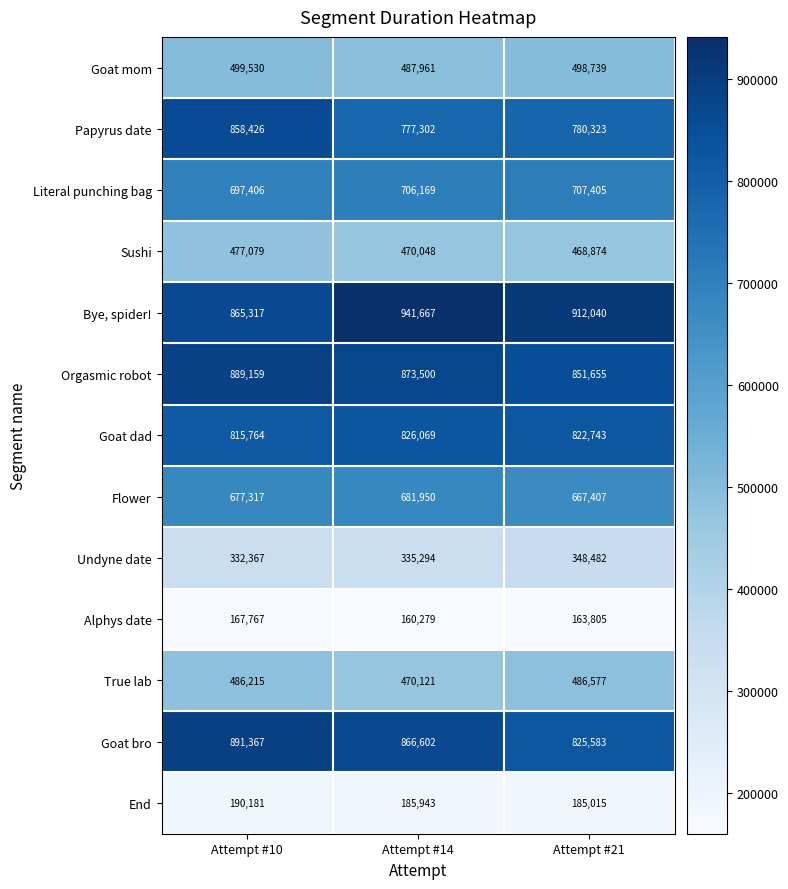

Which series has the largest range (max minus min)?

Papyrus date